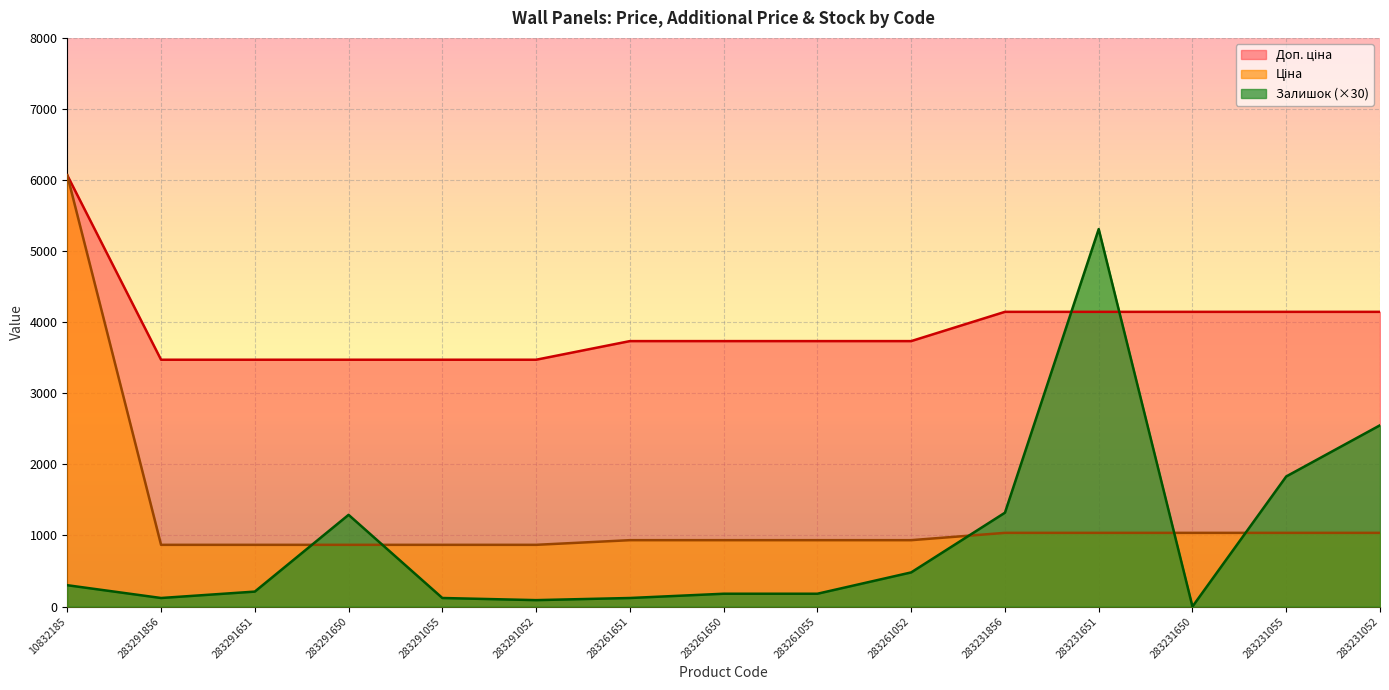

What is the sum of the Залишок values at 283291052 and 283261055?

270.0